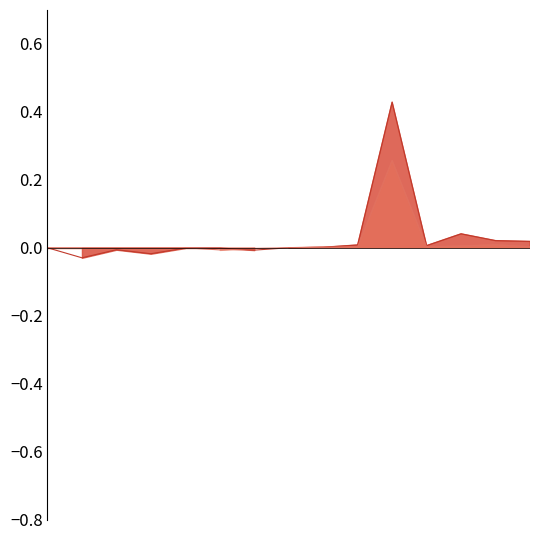

Where is Total Cites (3years) nearest to the value 0?

1